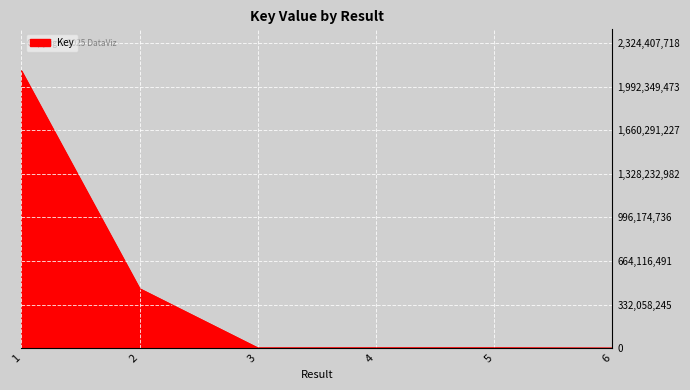

What is the average value?

428493250